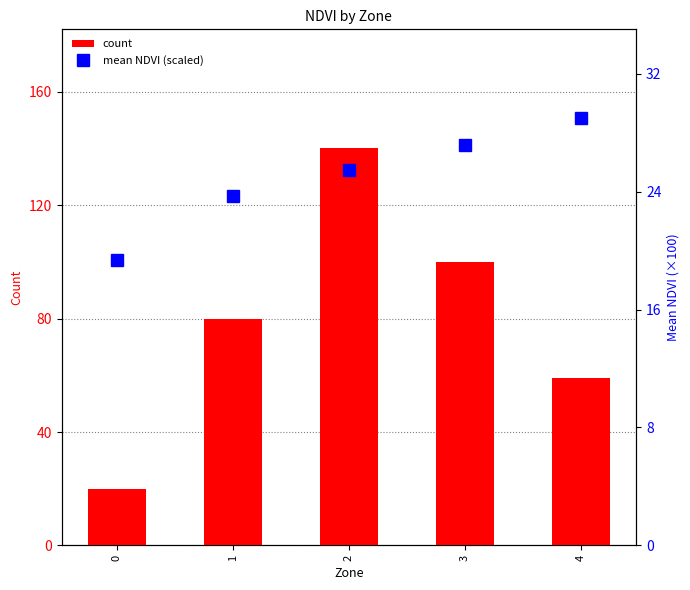

How many groups of bars are there?

5